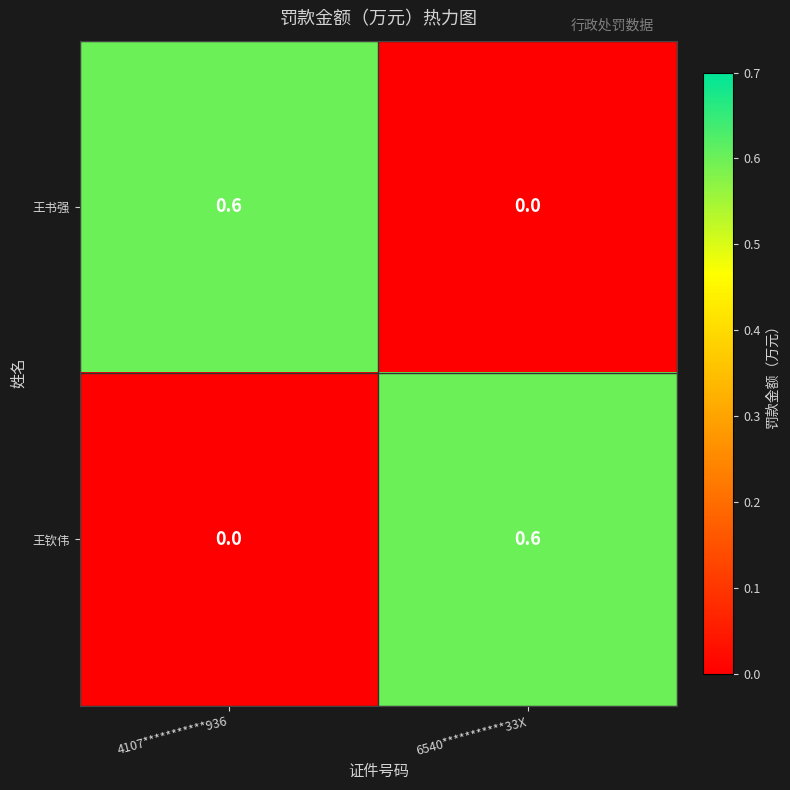

Rank the categories by 王钦伟 value from highest to lowest.

6540***********33X, 4107***********936